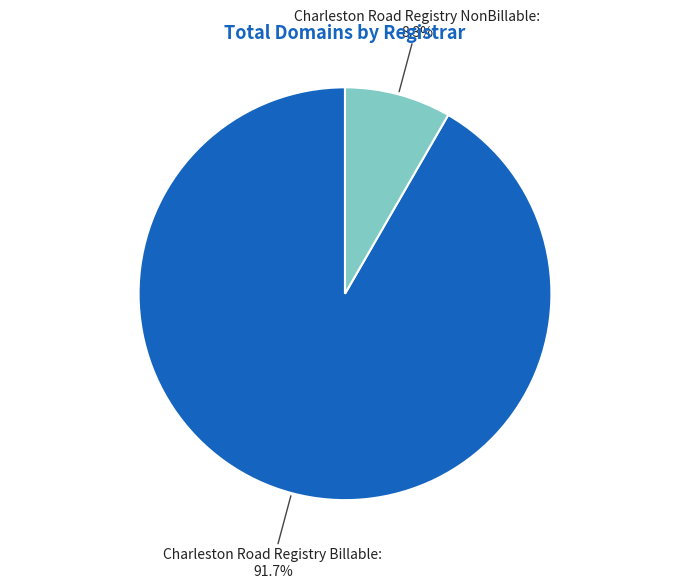

To the nearest percent, what is the difference between the largest and smallest slice percentages?

83%